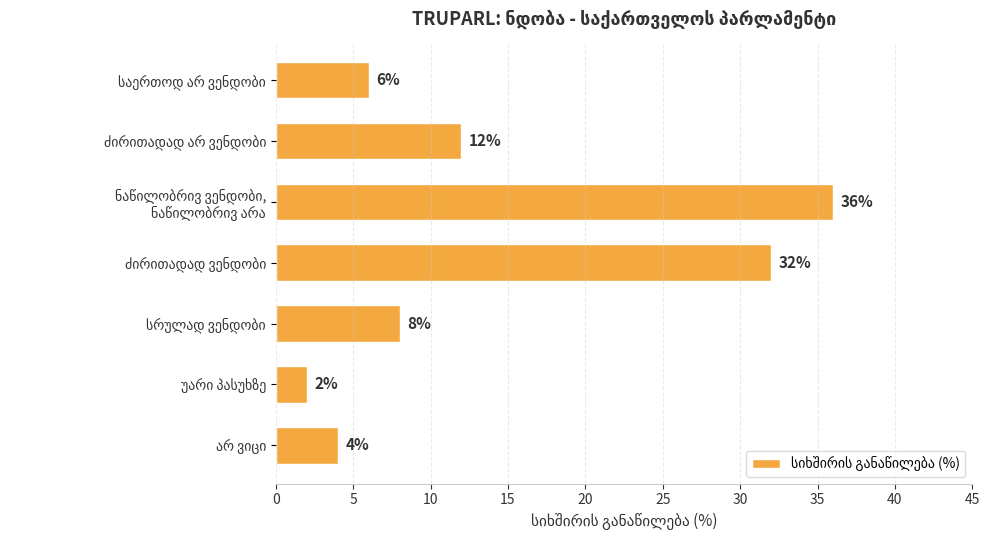

What is the difference between the maximum and minimum values?

34